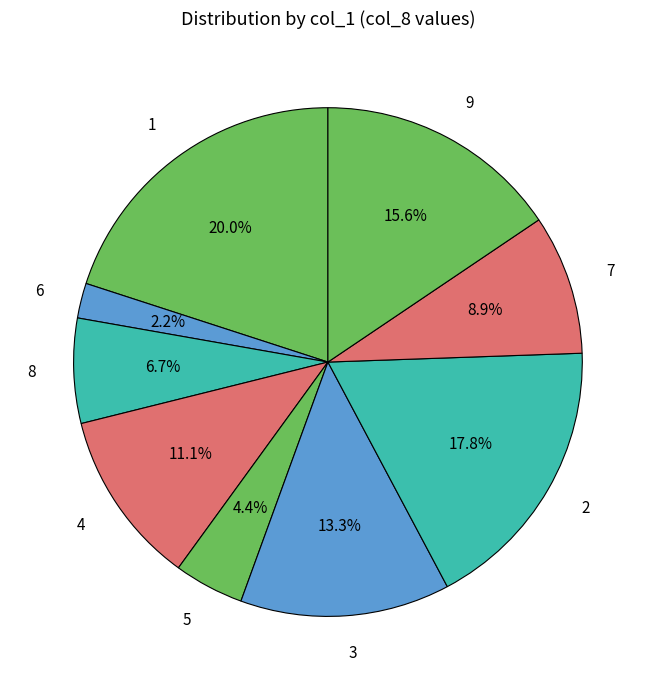

To the nearest percent, what percentage of the pie is 3?

13%